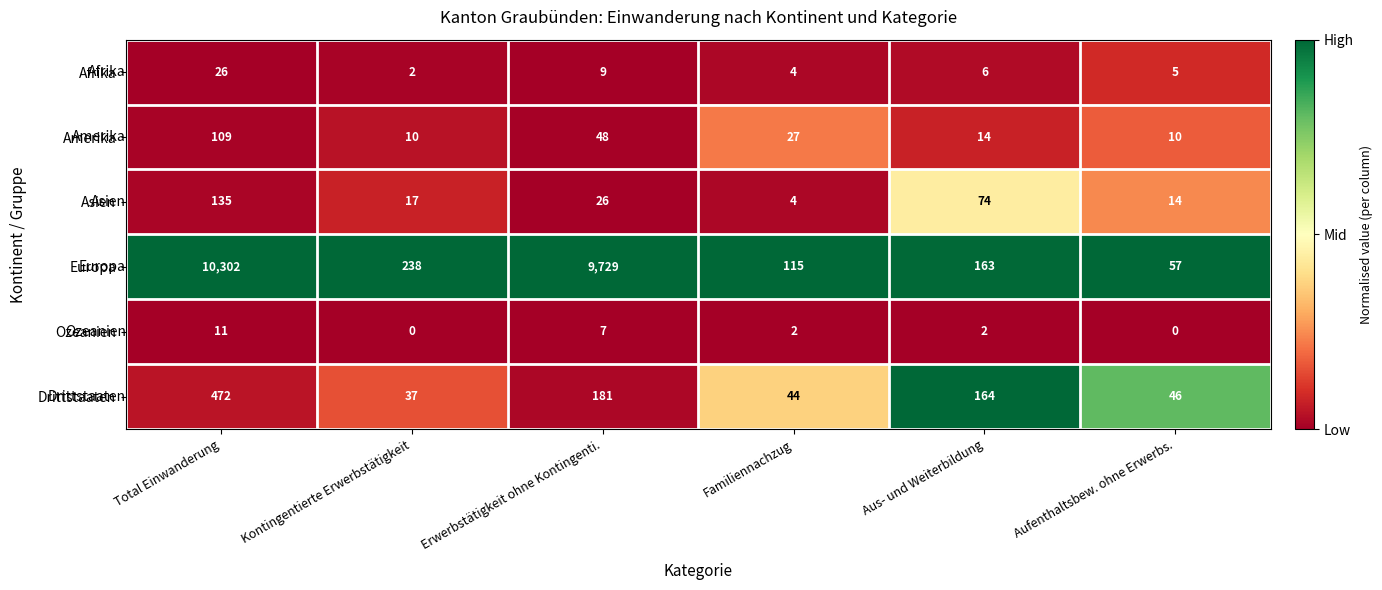

Rank the series at Total Einwanderung from highest to lowest value.

Europa, Drittstaaten, Asien, Amerika, Afrika, Ozeanien